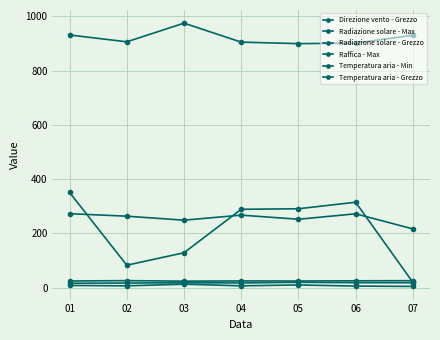

How many lines are shown in the chart?

6